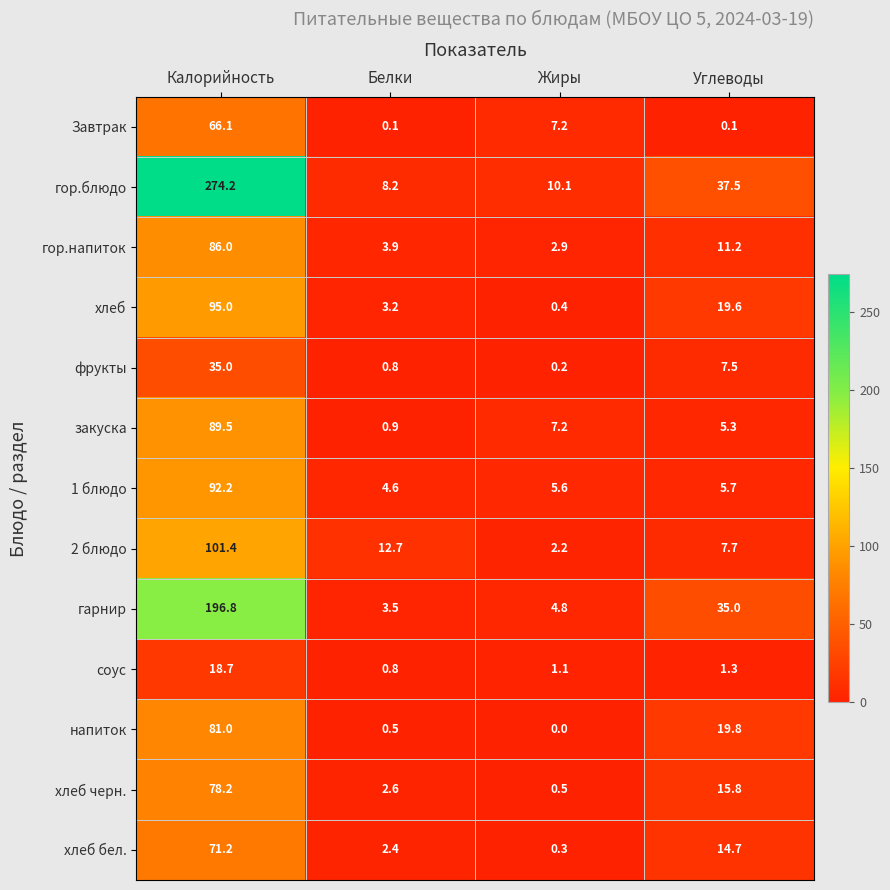

Which label corresponds to the largest value in the chart?

Калорийность